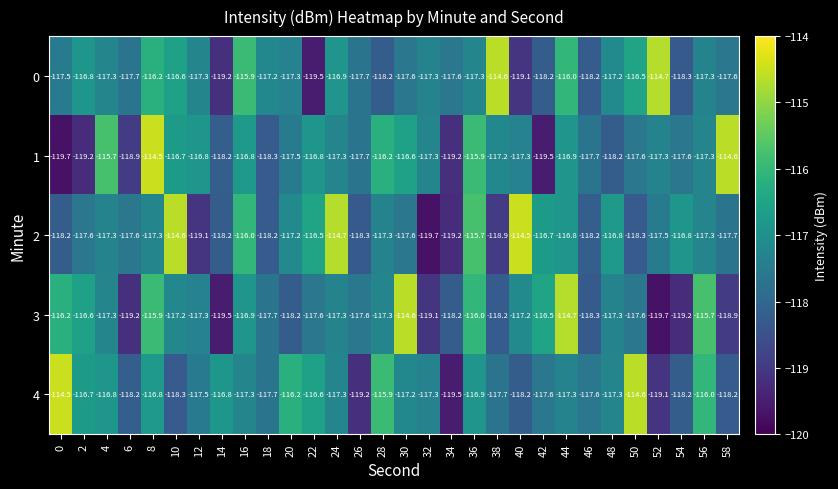

At how many categories does at least one series exceed -115?

11